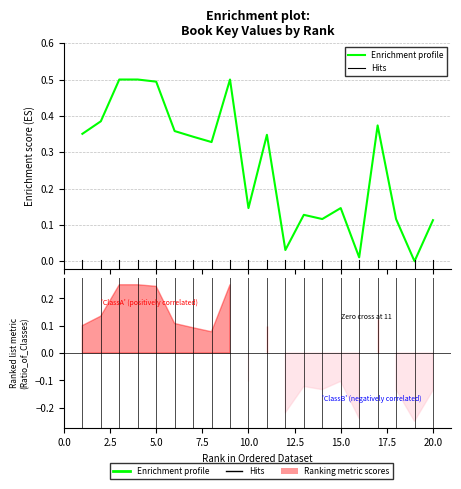

Rank the categories by value from highest to lowest.

3, 9, 4, 5, 2, 17, 6, 1, 11, 7, 8, 15, 10, 13, 14, 18, 20, 12, 16, 19